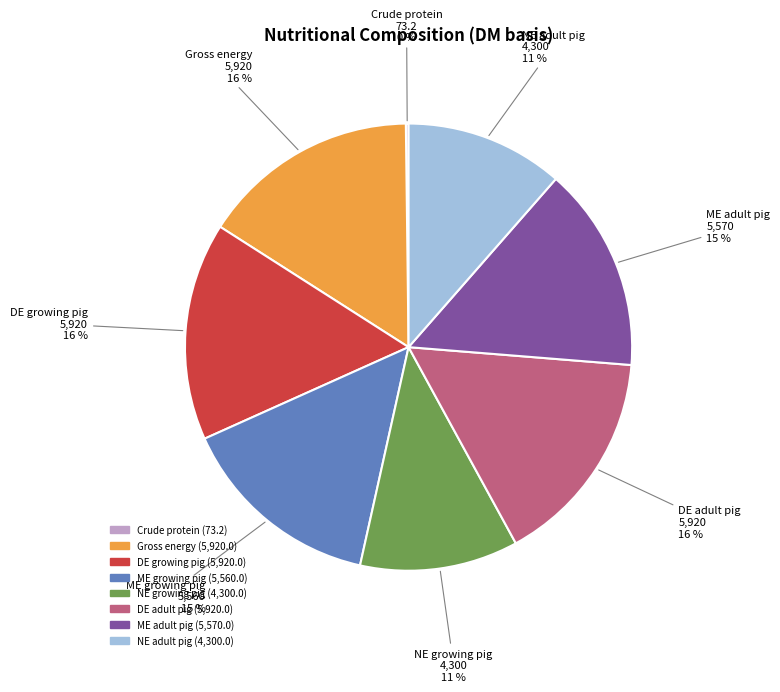

To the nearest percent, what percentage of the pie is ME adult pig?

15%